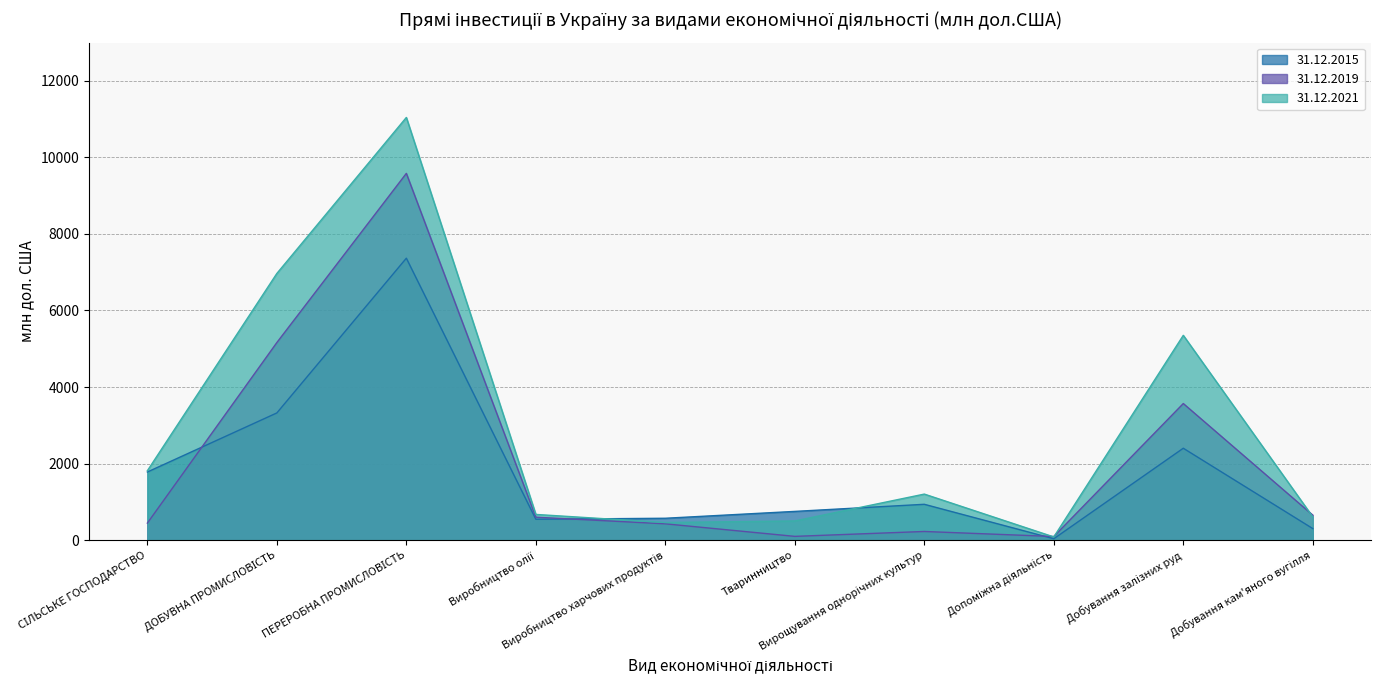

What is the label of the 1st point from the left?

СІЛЬСЬКЕ ГОСПОДАРСТВО